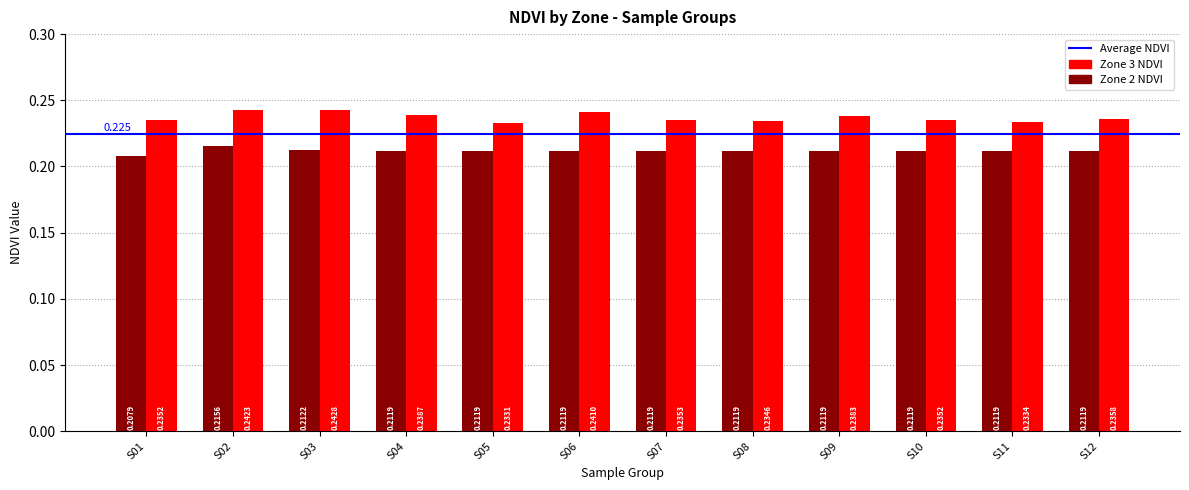

The value of Zone 2 at 5 is 0.2. True or false?

True